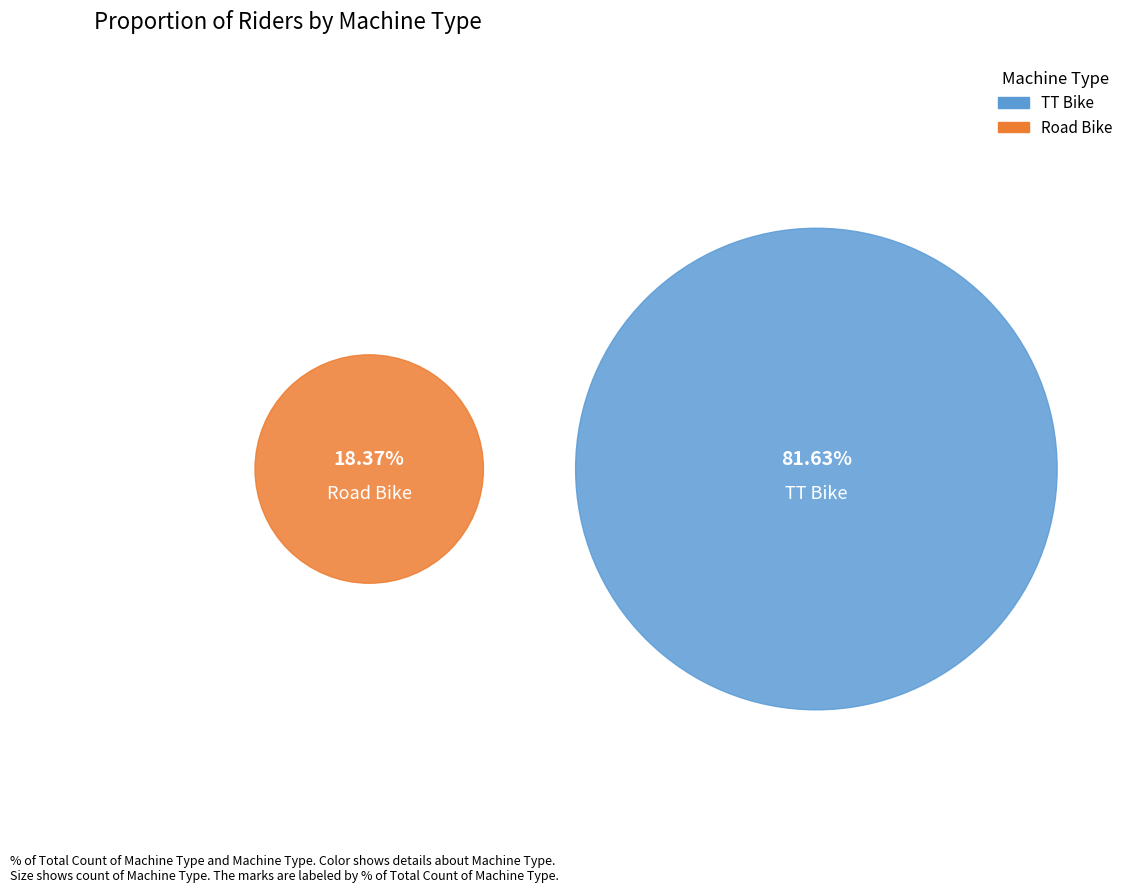

To the nearest percent, what is the difference between the TT Bike and Road Bike slice percentages?

63%